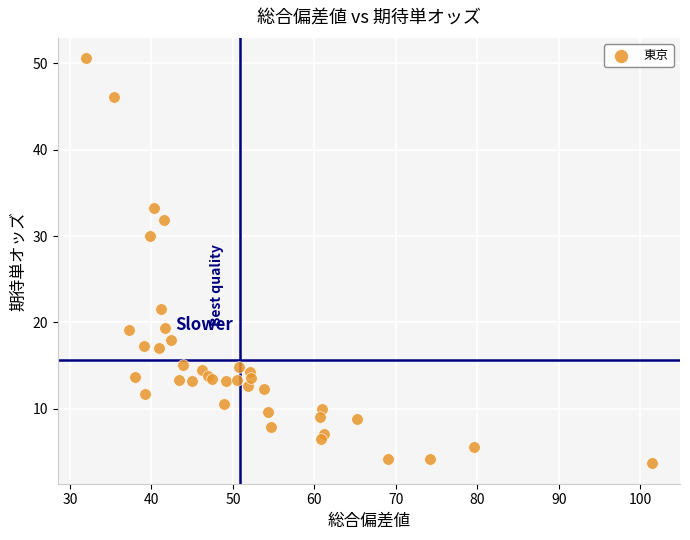

What Y value in the scatter plot is closest to 27?

30.0